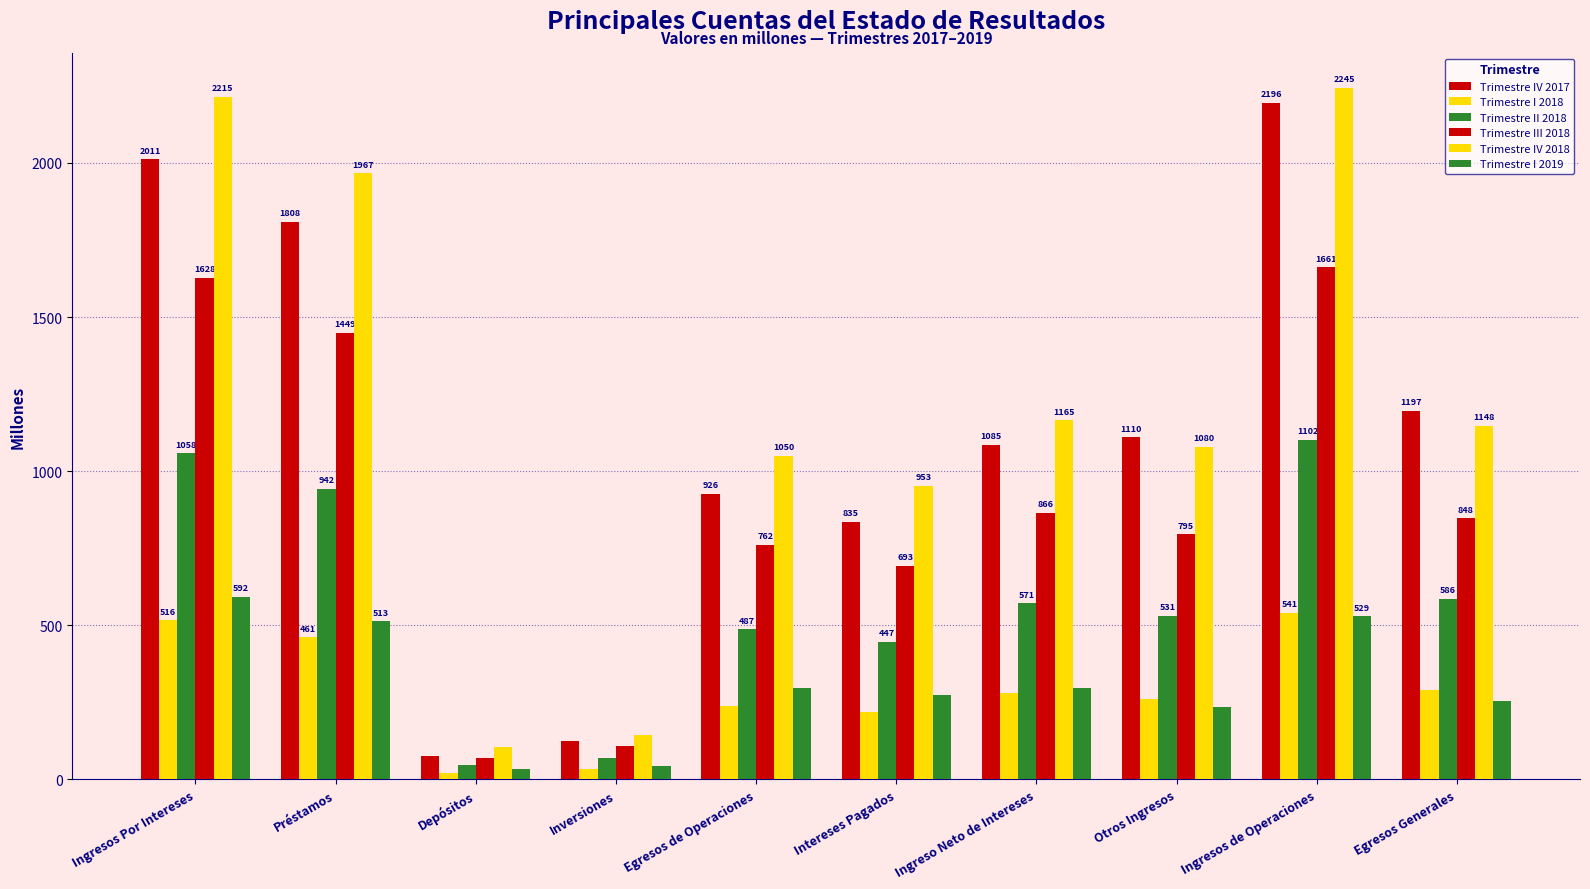

How many groups of bars are there?

10